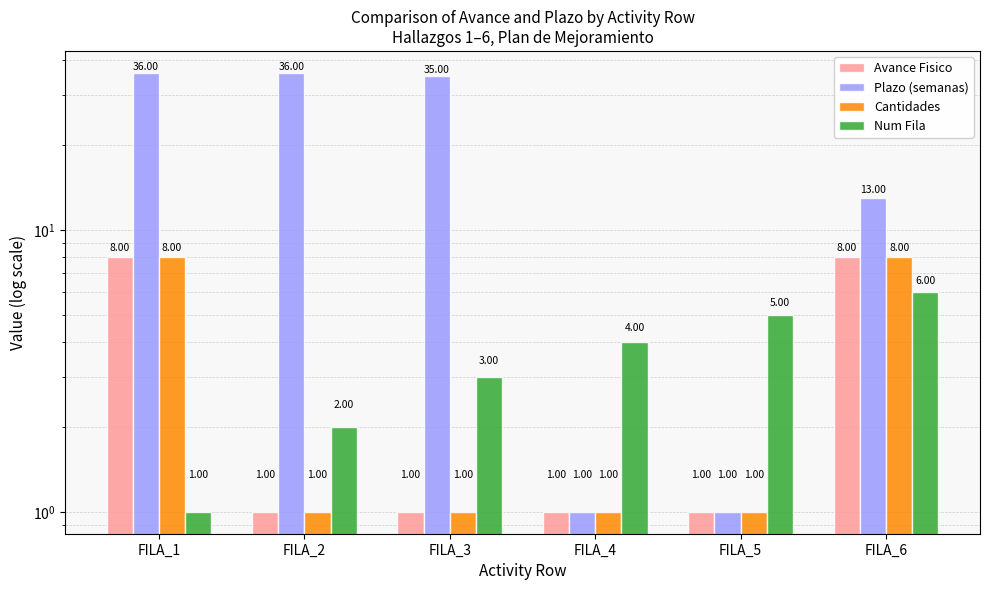

Between FILA_5 and FILA_6, which series saw the biggest shift?

Plazo (semanas)